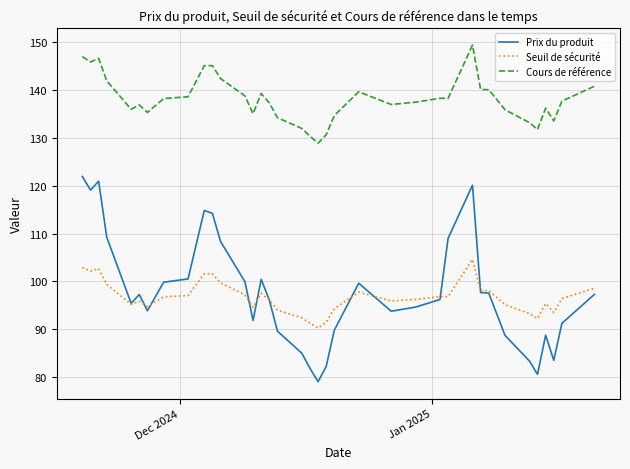

True or false: Cours de référence and Seuil de sécurité cross at least once.

False